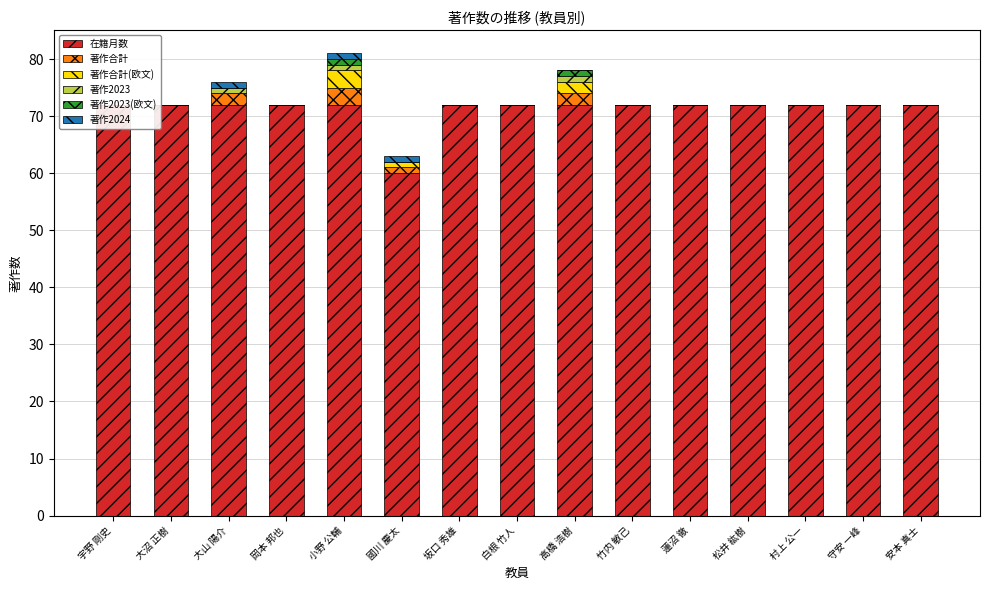

The 在籍月数 series shows 116 at 松井 紘樹. True or false?

False